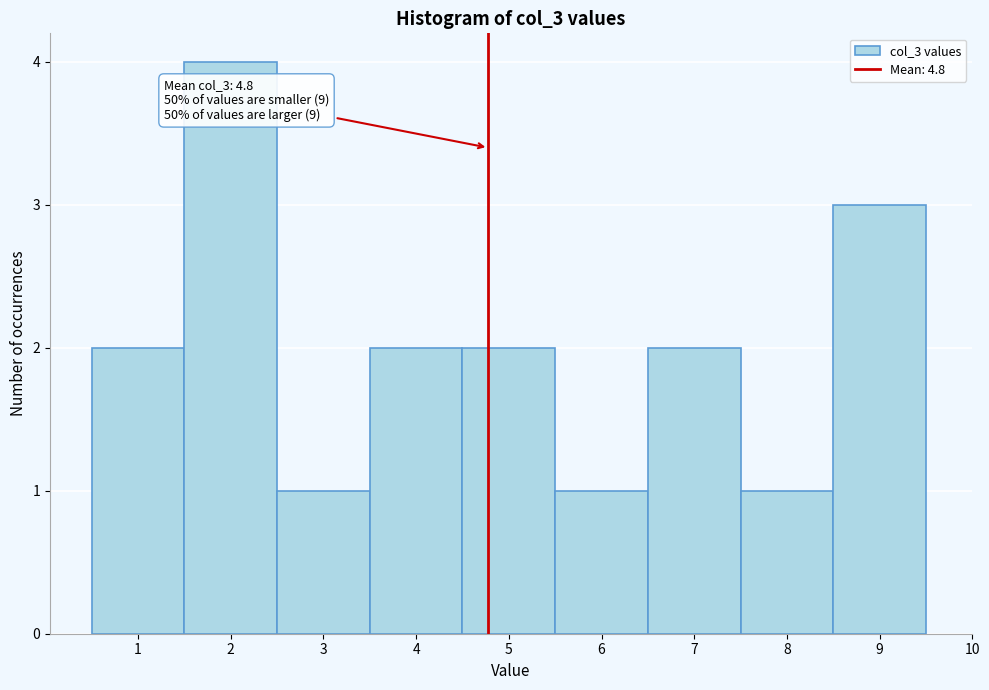

Over which range of the x-axis is the bar tallest?

1.5 to 2.5